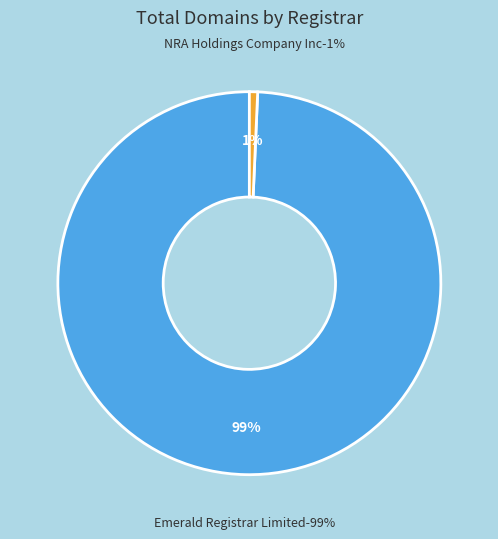

Is there a majority slice in this chart?

Yes